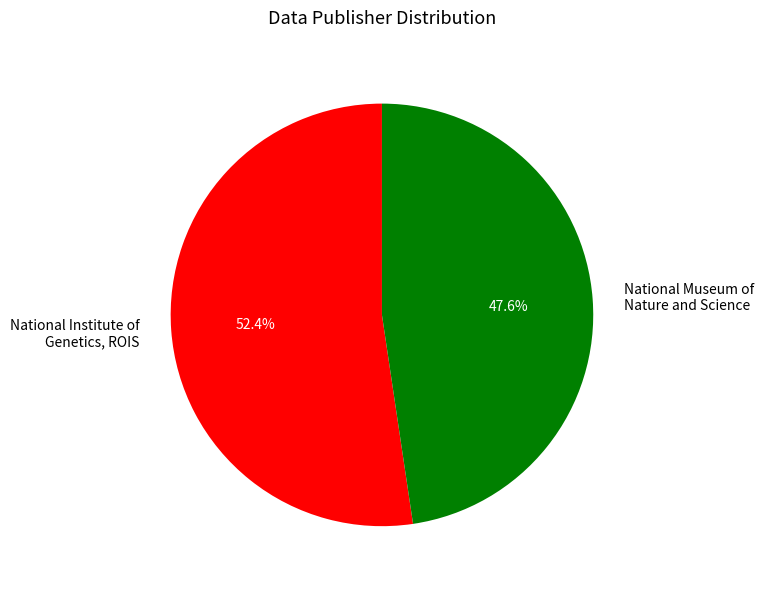

Which category has the biggest portion of the pie?

National Institute of Genetics, ROIS